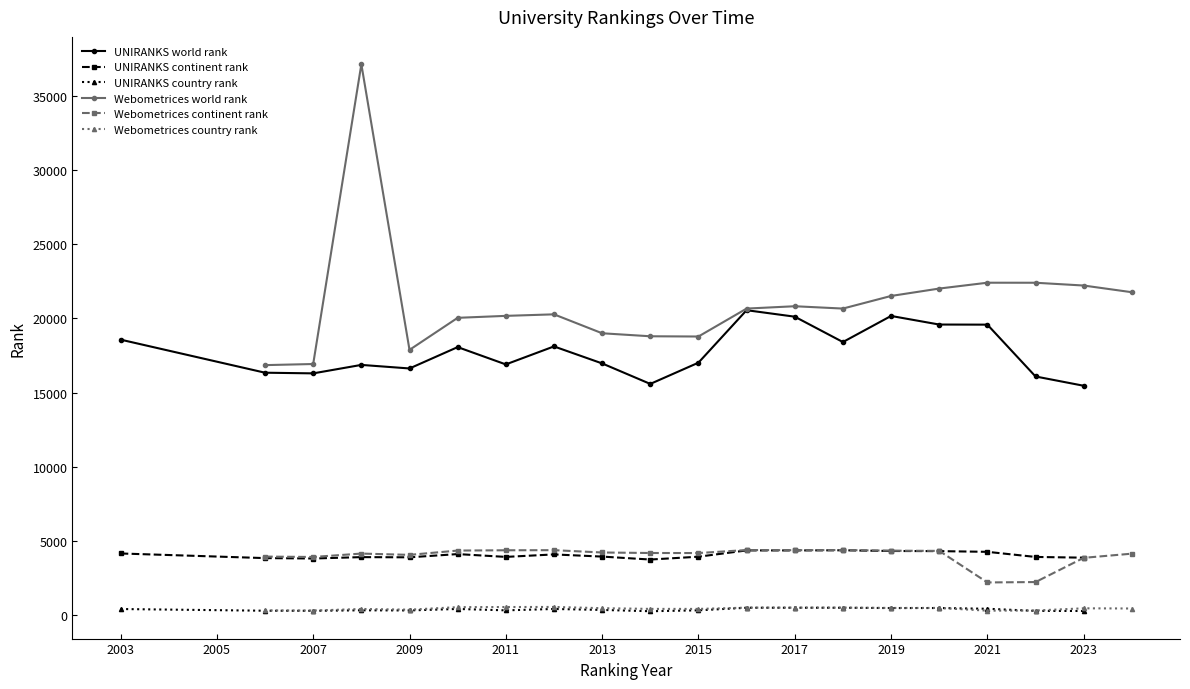

Reading left to right, transcribe all the data shown in this chart.

UNIRANKS world rank: 18569	16339	16294	16865	16625	18065	16898	18111	16965	15583	17015	20553	20116	18406	20165	19586	19579	16085	15459
UNIRANKS continent rank: 4152	3840	3813	3906	3893	4111	3921	4088	3942	3743	3934	4358	4357	4367	4319	4310	4263	3918	3869
UNIRANKS country rank: 407	292	288	320	311	412	318	410	346	258	319	493	493	492	471	474	425	282	274
Webometrices world rank: 16850	16925	37135	17878	20039	20171	20274	18998	18795	18779	20662	20820	20663	21513	22012	22406	22404	22216	21765
Webometrices continent rank: 3942	3916	4145	4058	4348	4368	4375	4218	4184	4181	4383	4373	4383	4341	4327	2199	2225	3858	4139
Webometrices country rank: 312	302	410	363	533	542	546	463	415	414	500	500	500	480	480	297	306	455	442